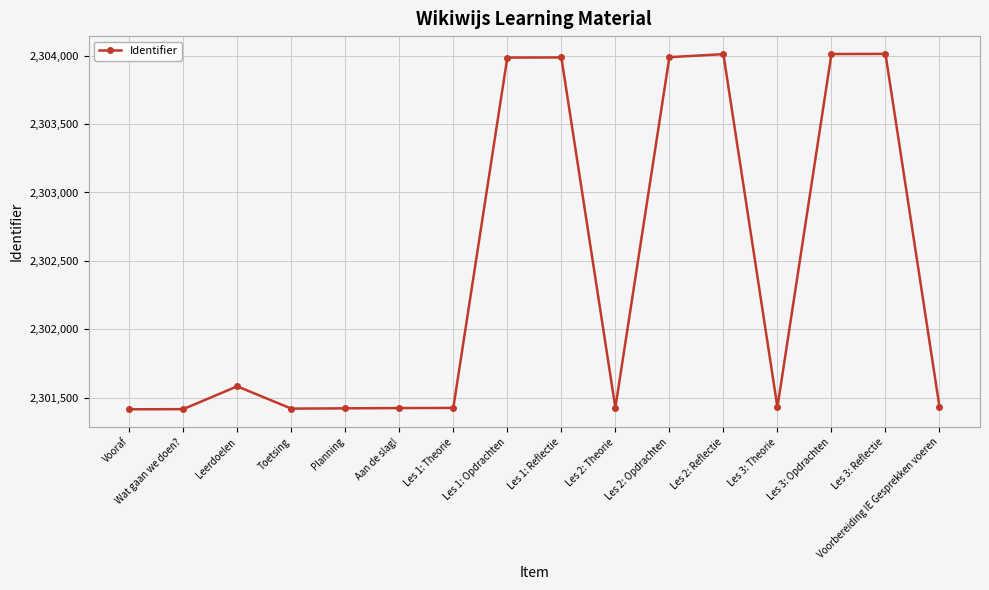

At which label is the value closest to 2302714?

Leerdoelen